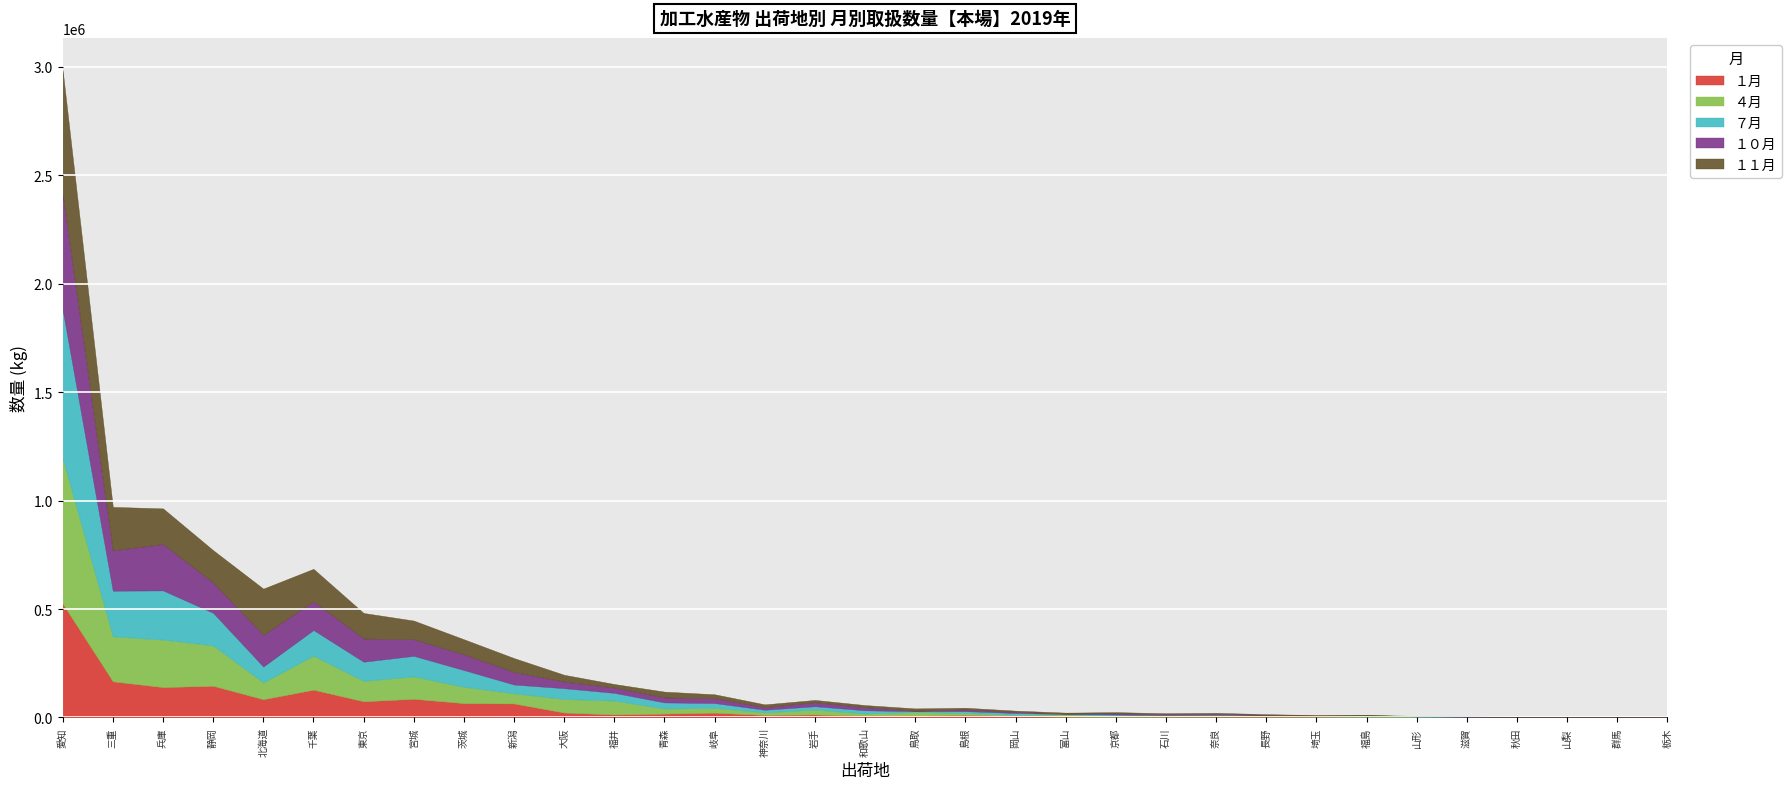

At which category is the sum across all series the highest?

愛知